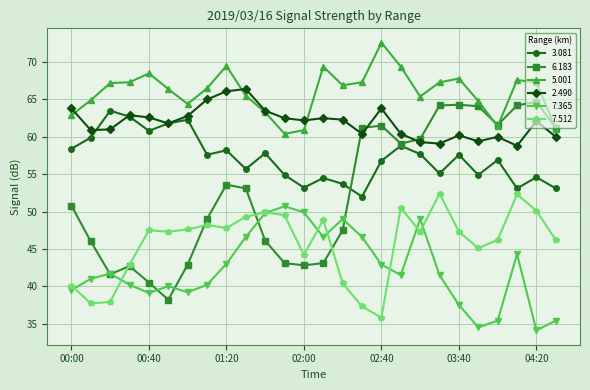

What is the value of the 3.081 point at the 22nd from the left?

54.9